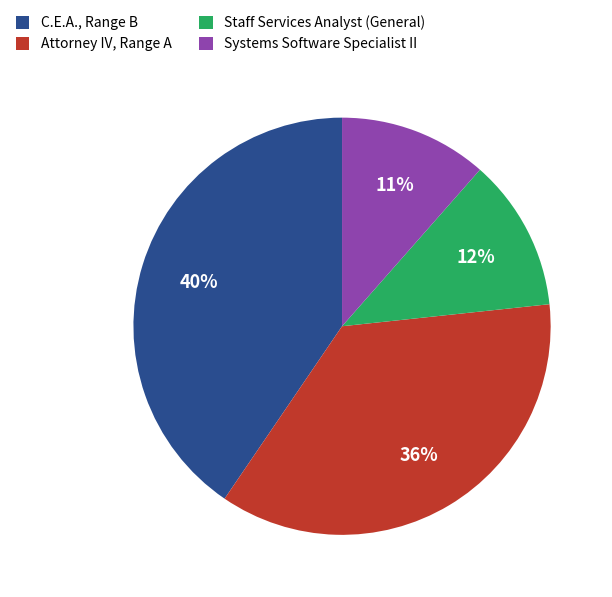

Is there a majority slice in this chart?

No